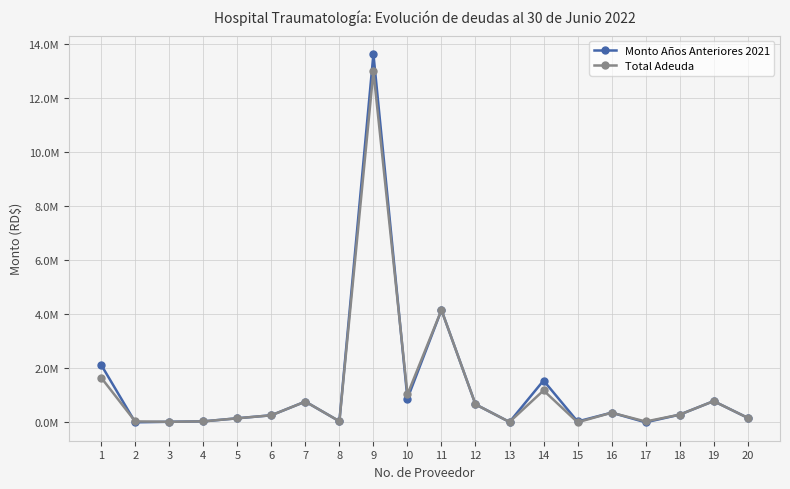

Where is the first local minimum for Monto Años Anteriores 2021?

2